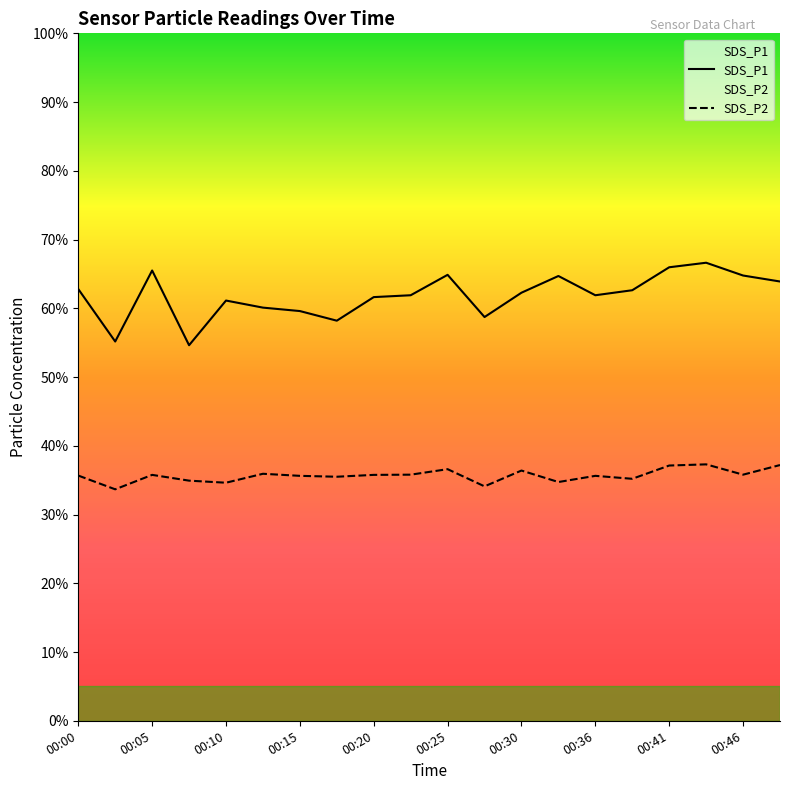

At which label is SDS_P1 closest to 60?

00:13